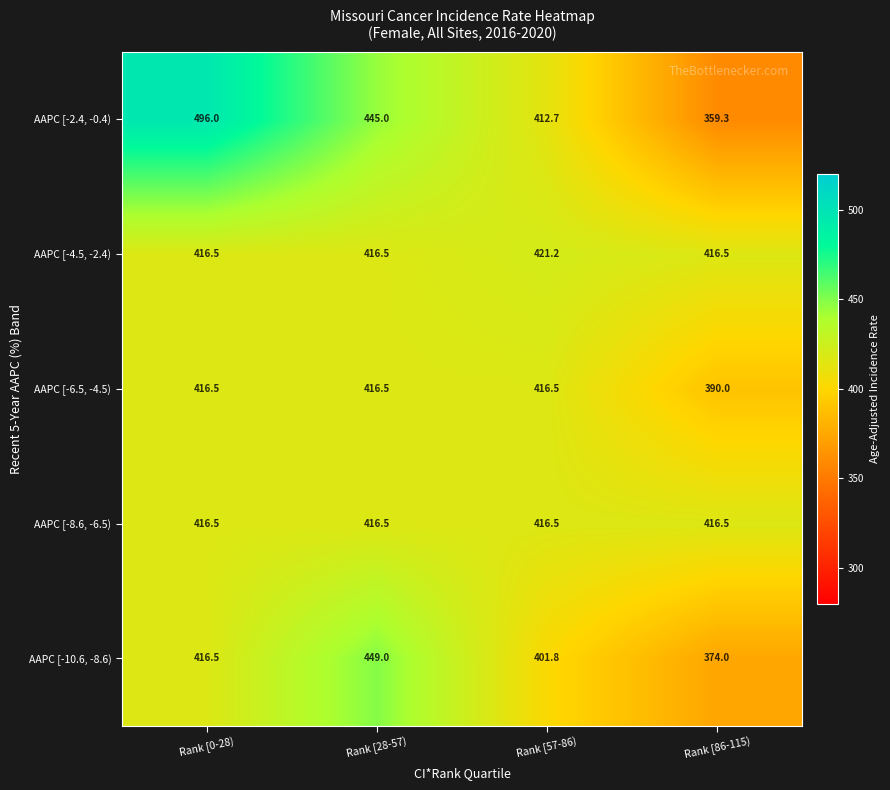

What is the difference between the maximum and minimum values in the AAPC [-10.6, -8.6) series?

75.0